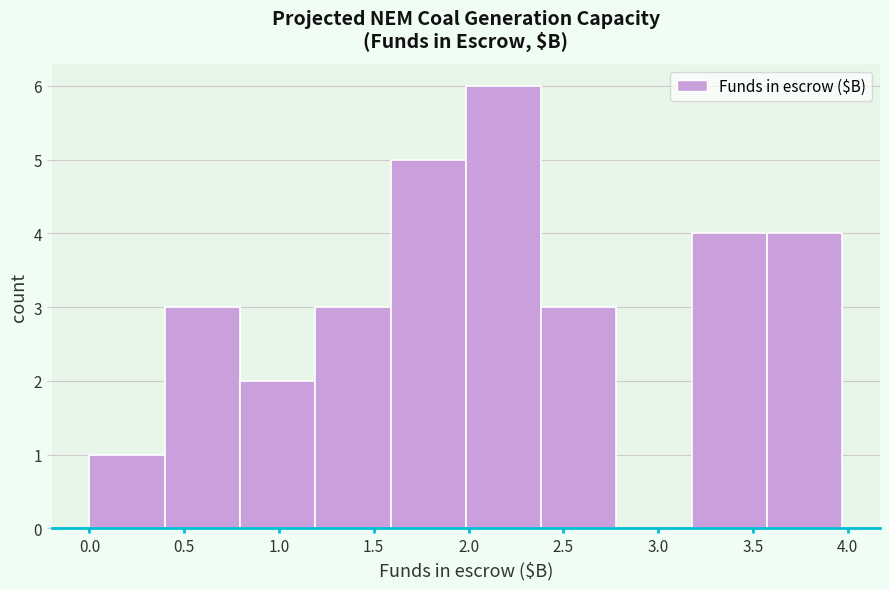

Reading left to right, list every bar in this chart as the range it spans on the x-axis followed by its height. Neither the bar edges nor the heights are printed on the chart, so give them approximately, as read against the axes.

0.00 to 0.40: 1
0.40 to 0.80: 3
0.80 to 1.20: 2
1.20 to 1.60: 3
1.60 to 2.00: 5
2.00 to 2.40: 6
2.40 to 2.80: 3
2.80 to 3.20: 0
3.20 to 3.60: 4
3.60 to 3.95: 4